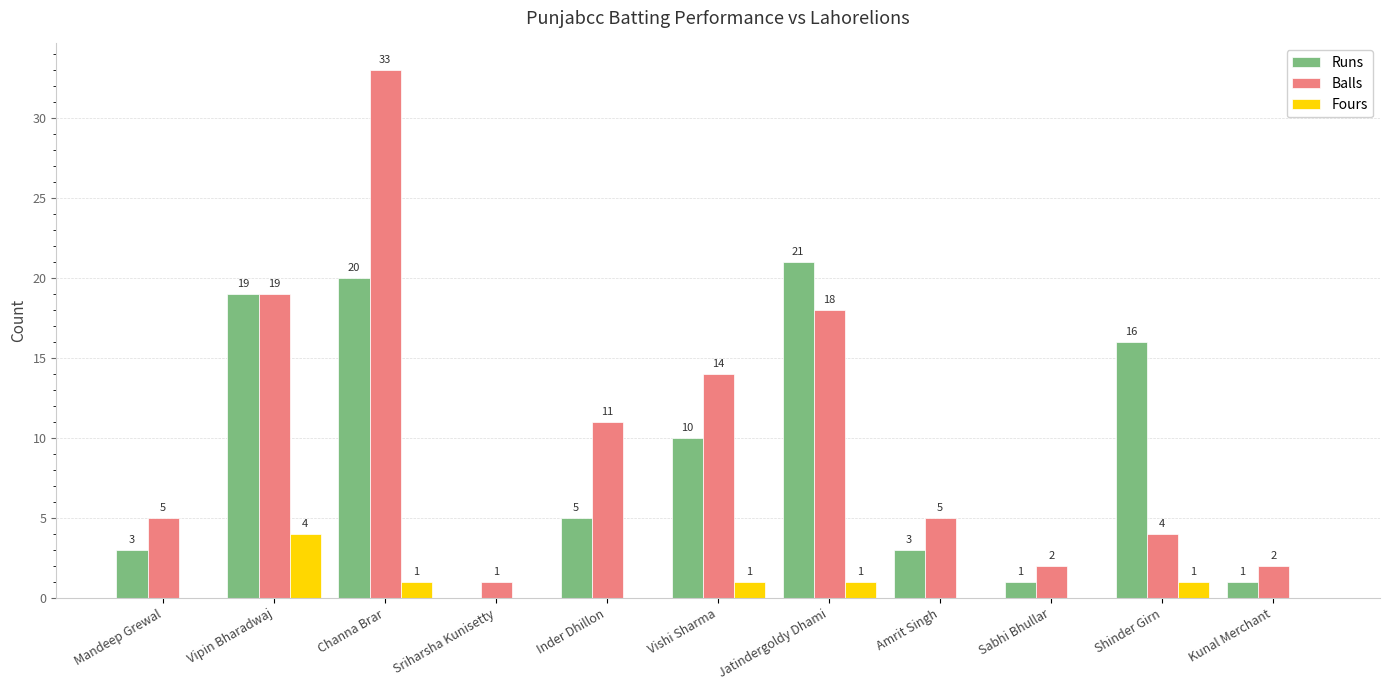

Is it true that Runs equals 24 at Shinder Girn?

False